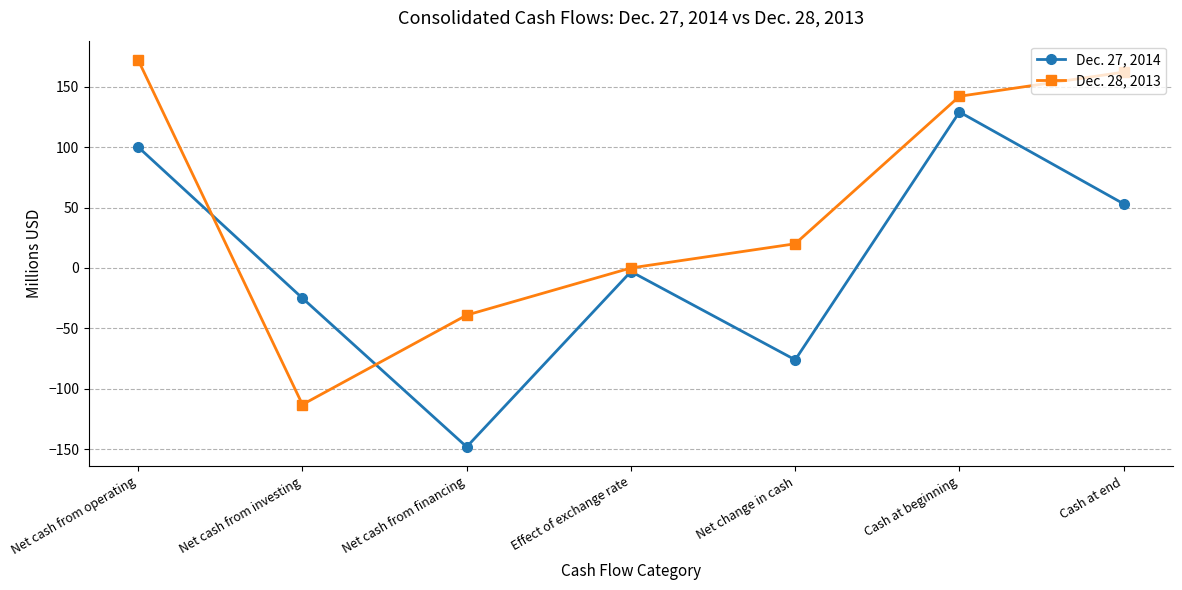

The Dec. 28, 2013 series shows 172 at Net cash from operating. True or false?

True